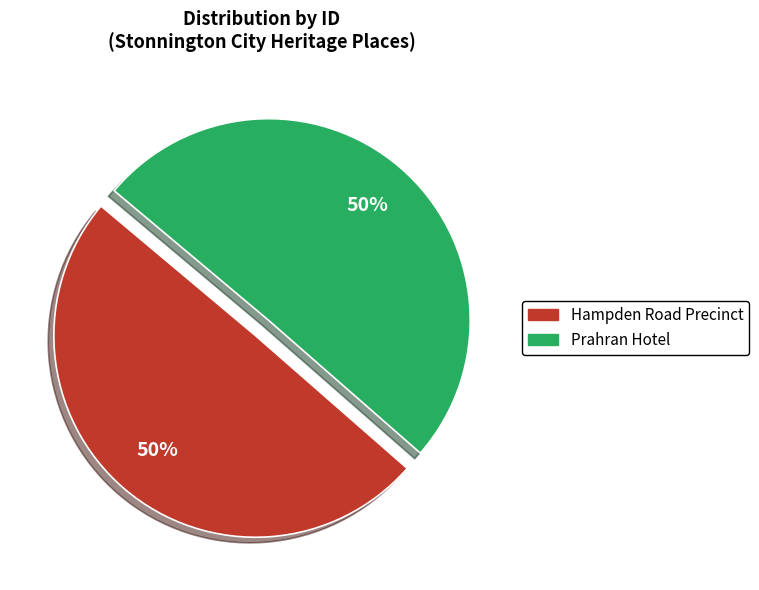

Is the sum of Hampden Road Precinct and Prahran Hotel greater than half?

Yes